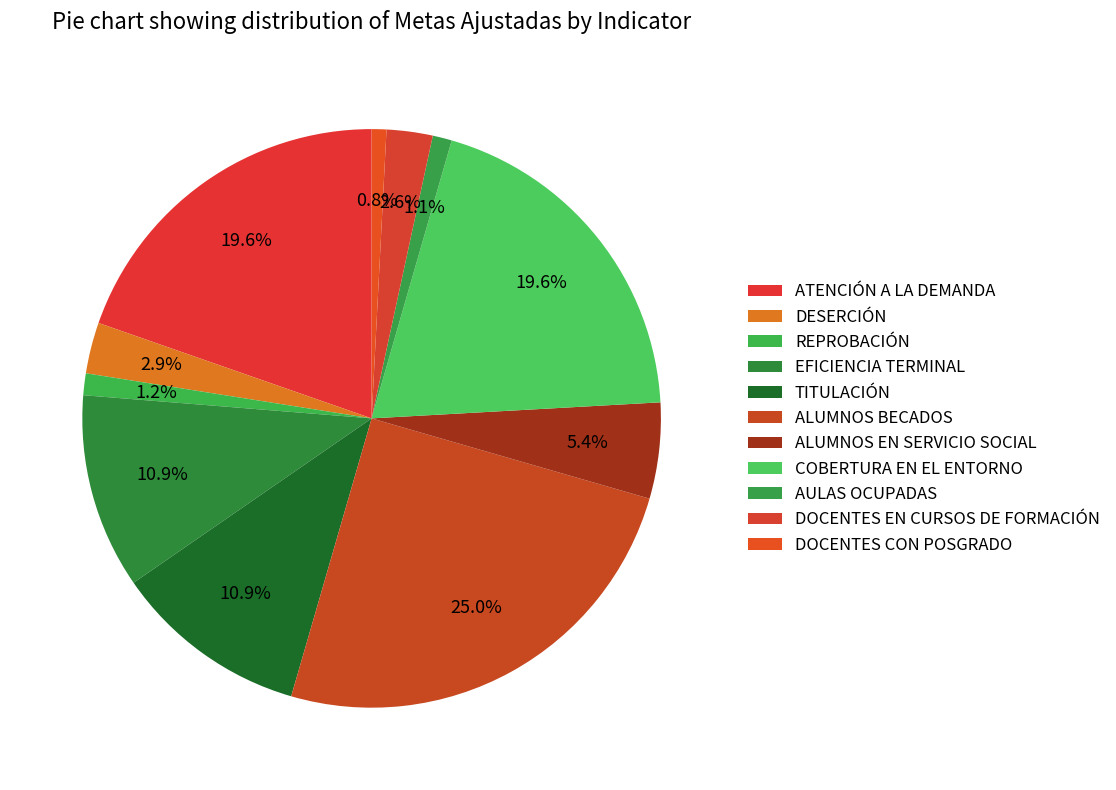

Which category has the biggest portion of the pie?

ALUMNOS BECADOS